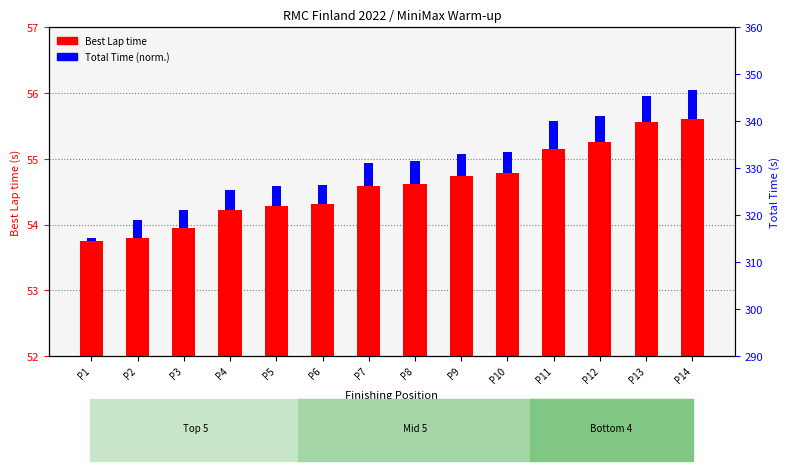

At which label does Best Lap time first exceed 54?

P4